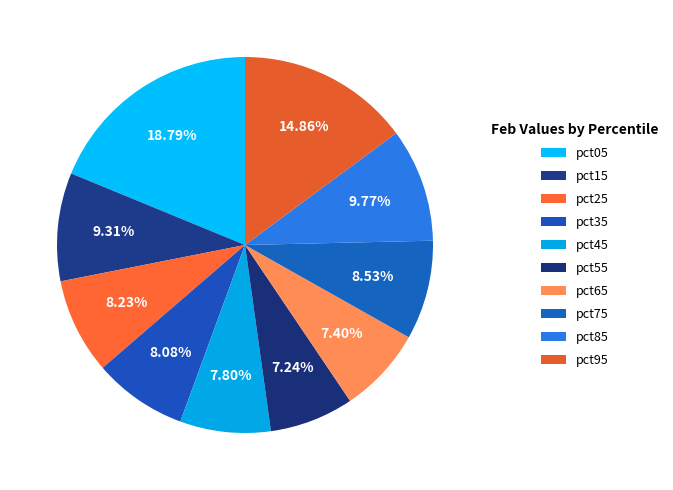

To the nearest percent, what is the difference between the pct95 and pct75 slice percentages?

6%